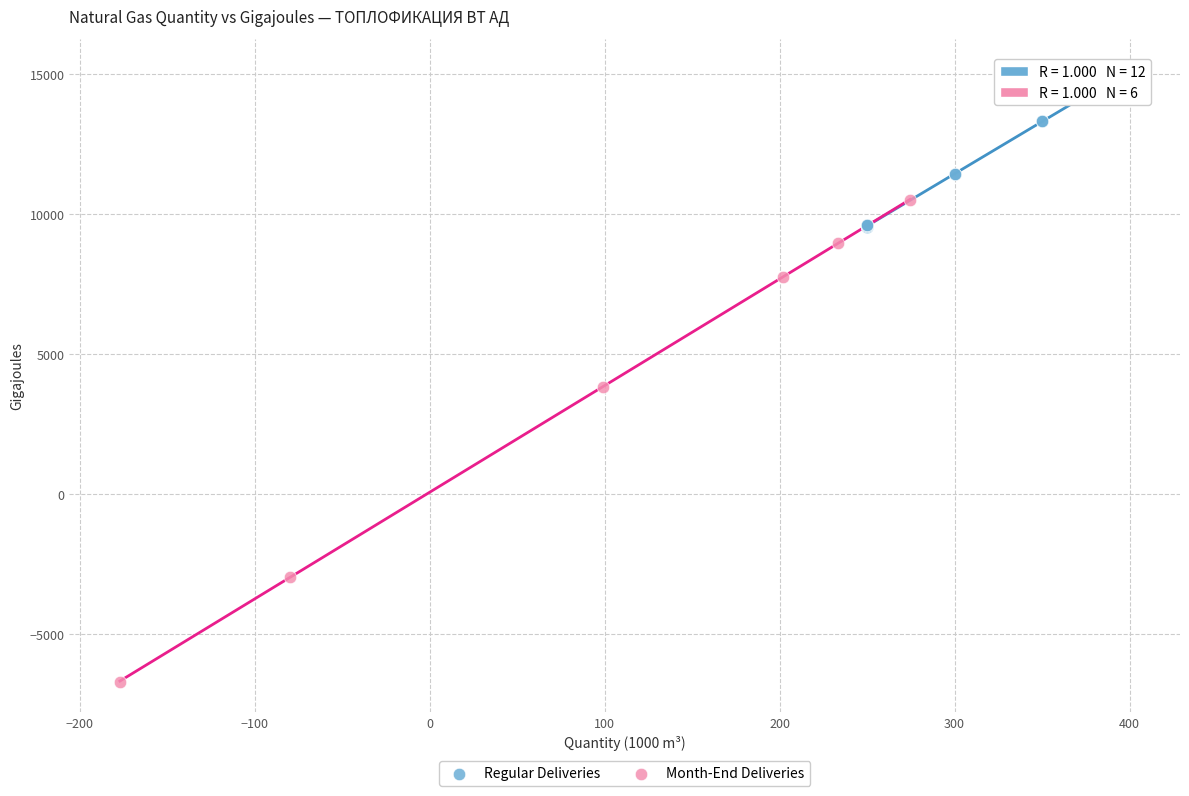

Which series has the widest spread of Y values?

Month-End Deliveries